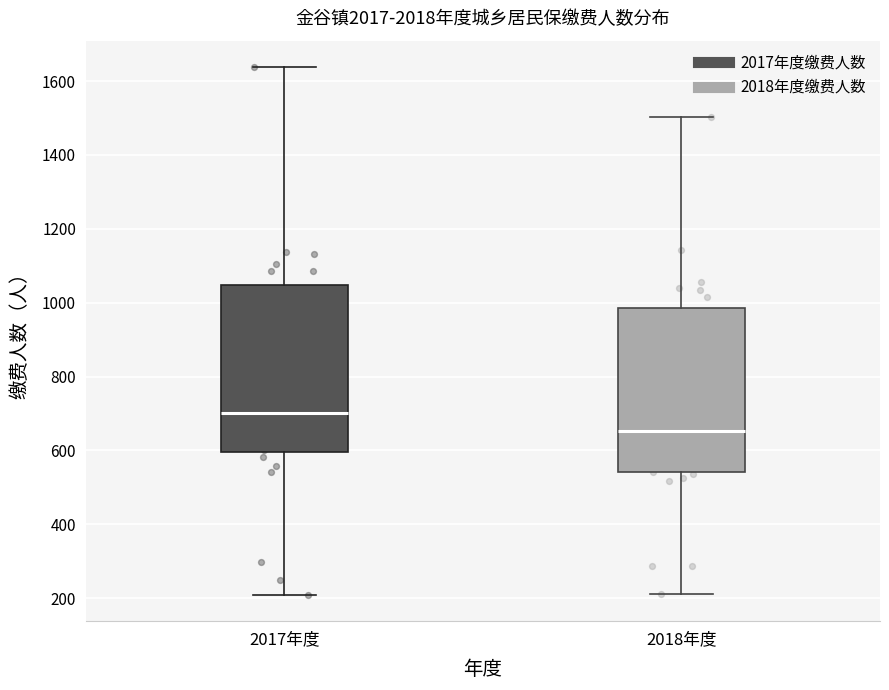

Where is the upper edge of the box for 2018年度 on the y-axis? The values are not printed on the chart, so give them approximately, as read against the axis.

980